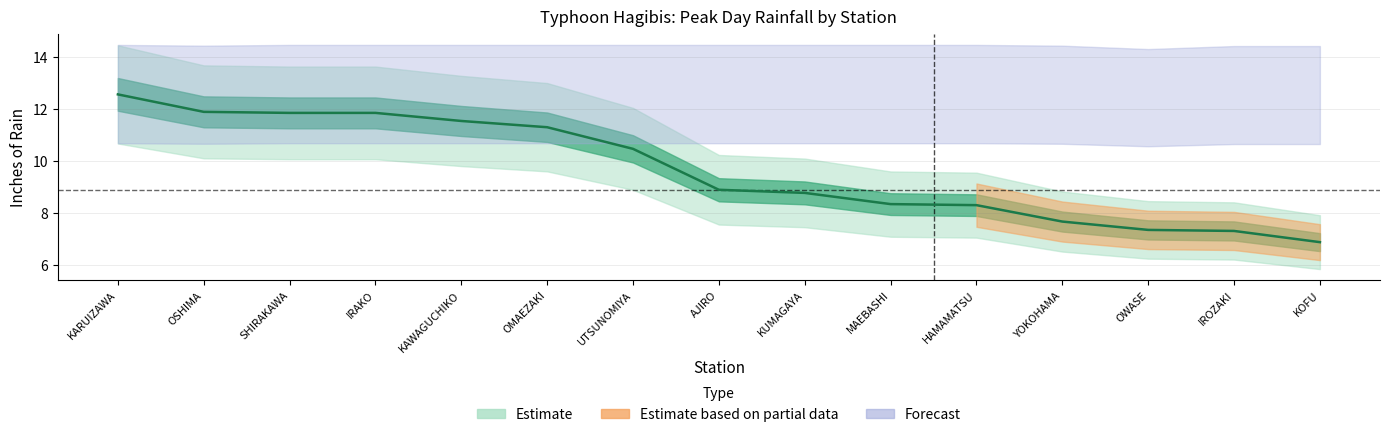

What is the average value?

9.7